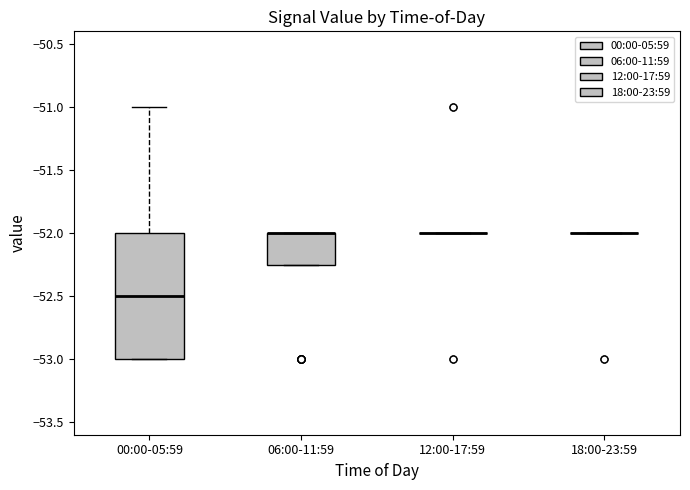

Where is the lower edge of the box for 06:00-11:59 on the y-axis? The values are not printed on the chart, so give them approximately, as read against the axis.

-52.25